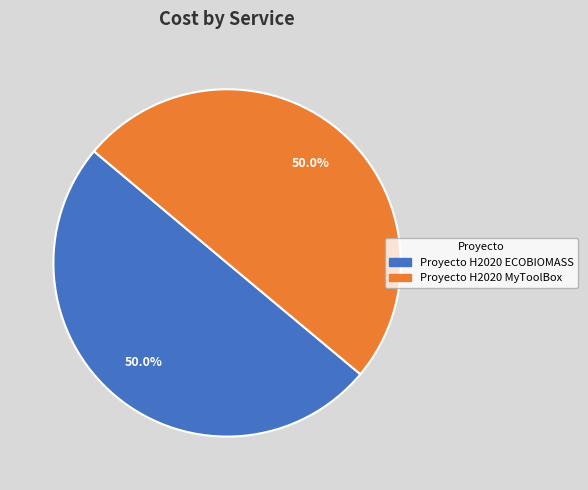

Approximately how many times larger is the value at Proyecto H2020 MyToolBox compared to Proyecto H2020 ECOBIOMASS?

1.0